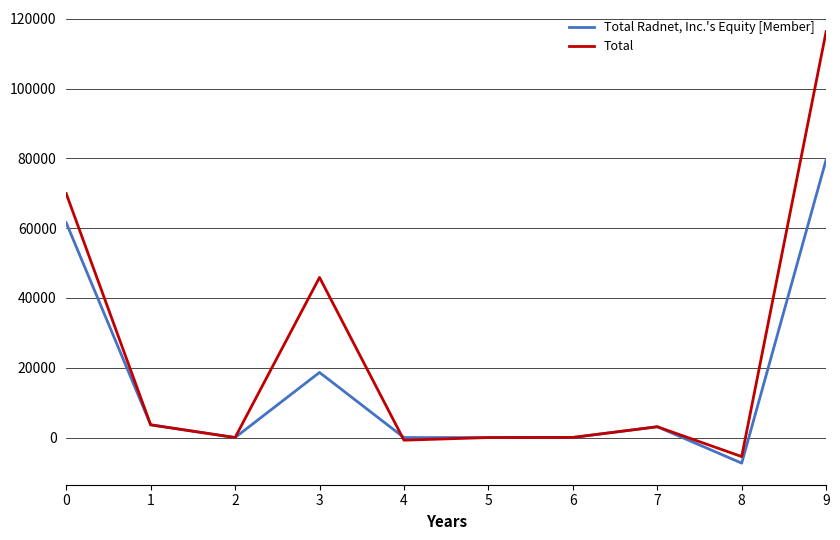

At which category is the sum across all series the highest?

9